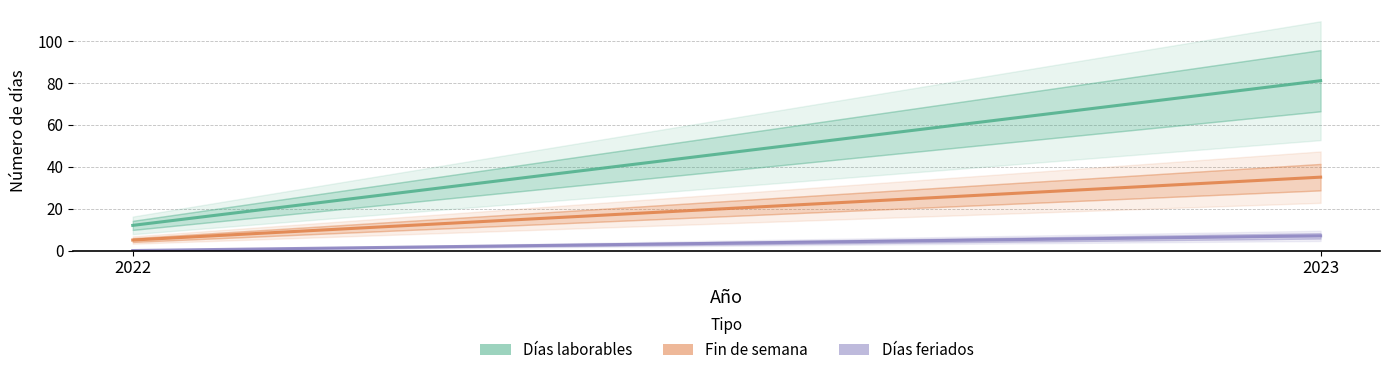

Rank the series at 2022 from lowest to highest value.

Días feriados, Fin de semana, Días laborables